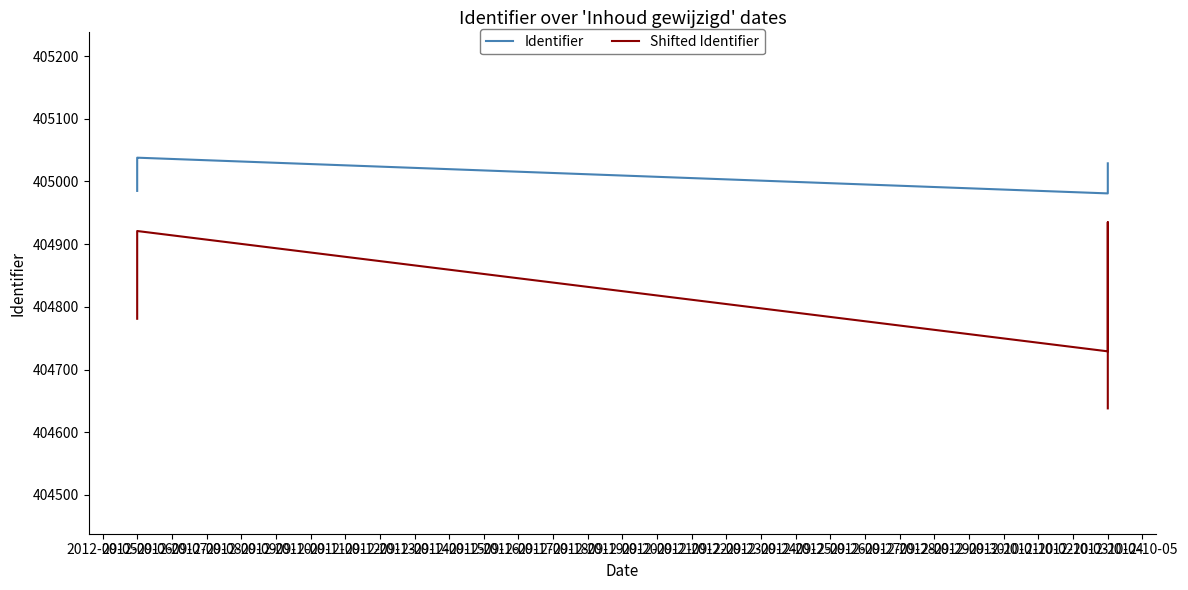

True or false: Shifted Identifier and Identifier cross at least once.

False